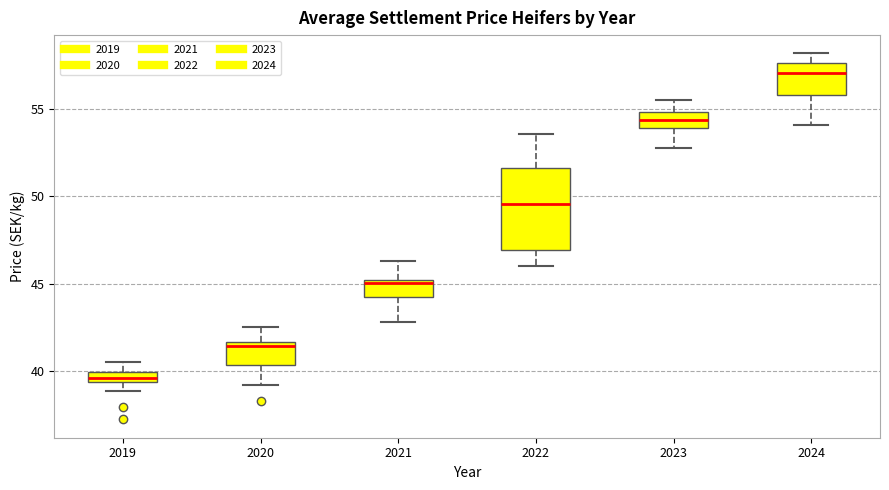

Which box has the highest median line?

2024